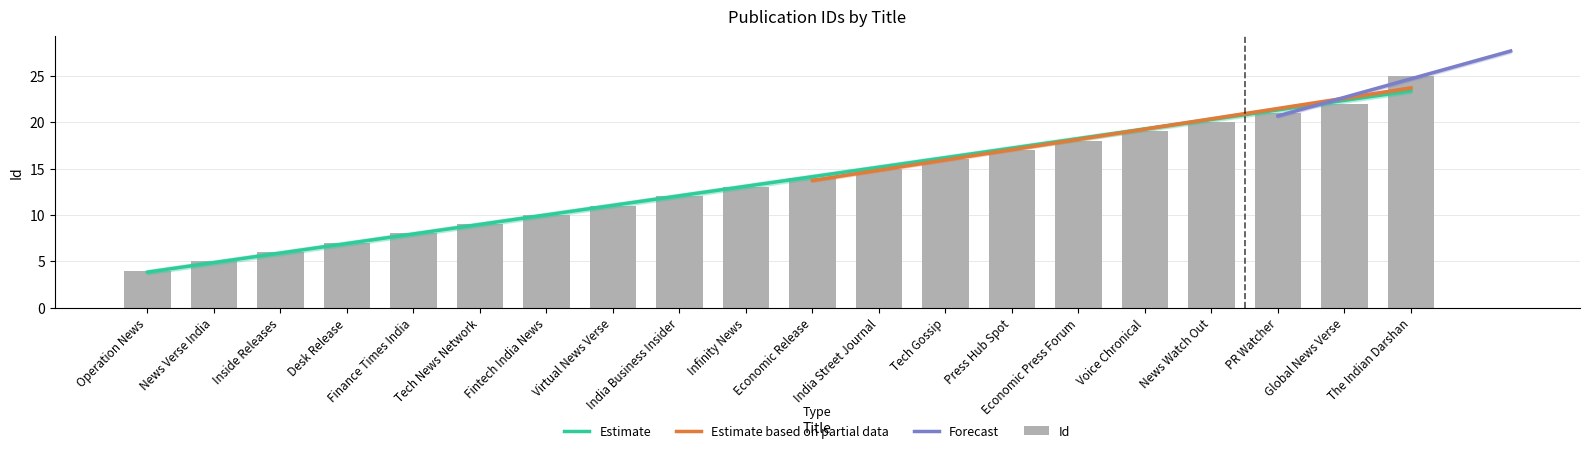

What is the minimum value shown in the chart?

4